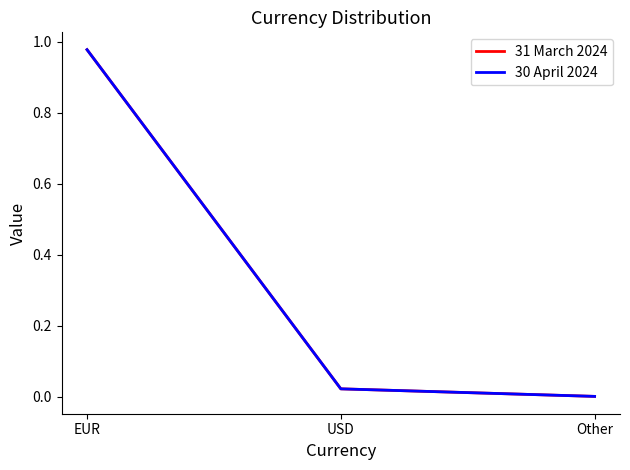

Is this an area chart (filled region under the line)?

No